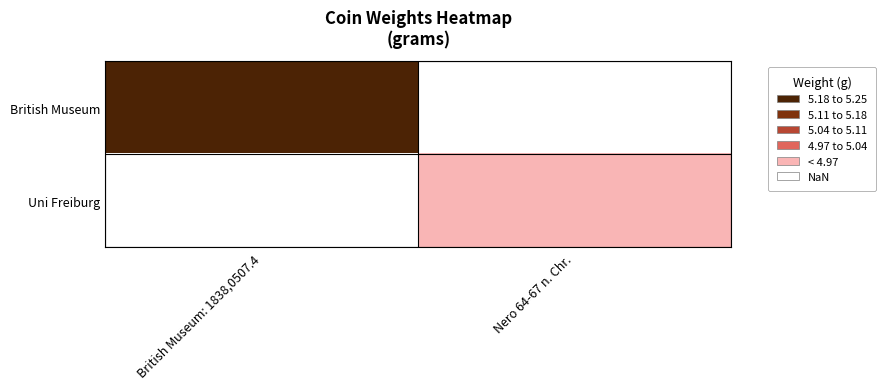

Which category has the lowest value in the British Museum series?

British Museum: 1838,0507.4